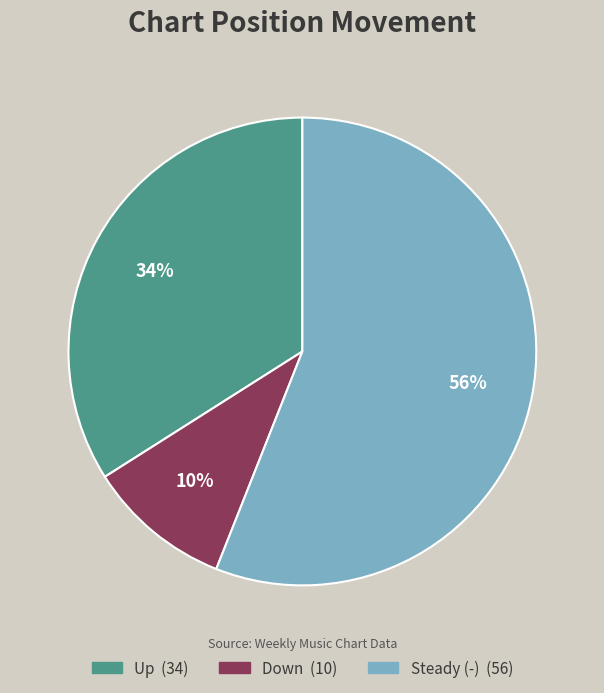

To the nearest percent, what is the difference between the largest and smallest slice percentages?

46%